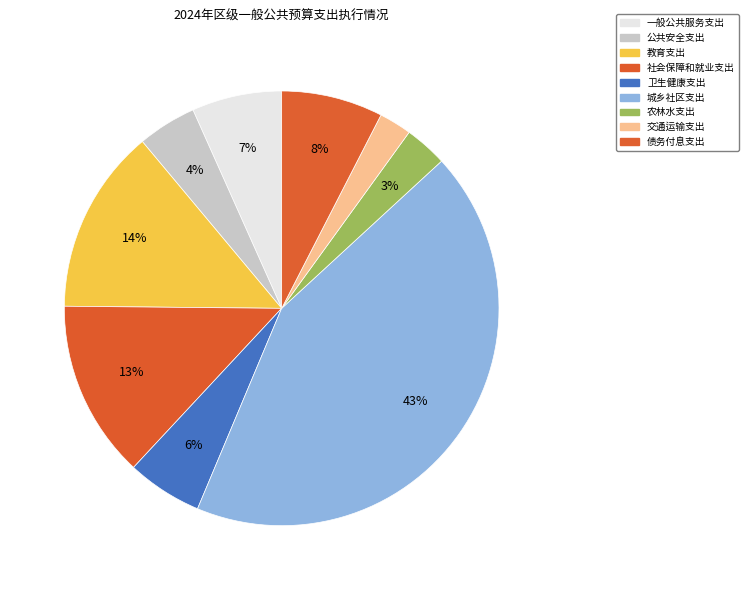

Combined, what portion of the pie is 债务付息支出 and 公共安全支出?

11.9%